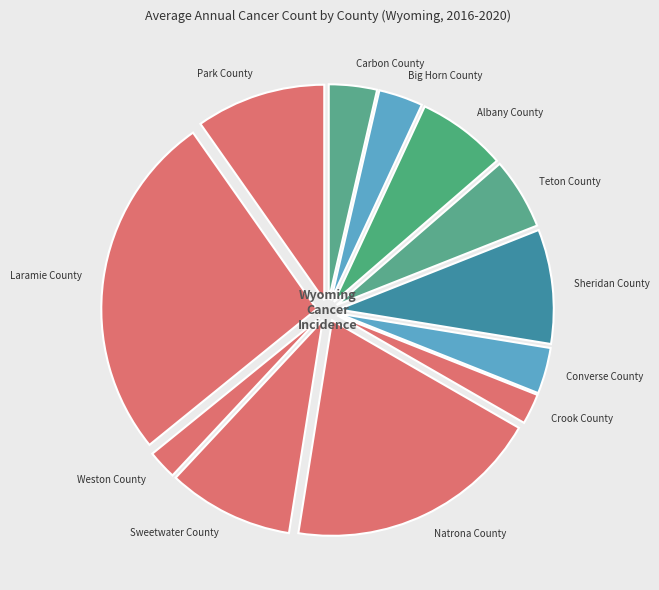

Rank the categories by value from lowest to highest.

Weston County, Crook County, Big Horn County, Converse County, Carbon County, Teton County, Albany County, Sheridan County, Sweetwater County, Park County, Natrona County, Laramie County